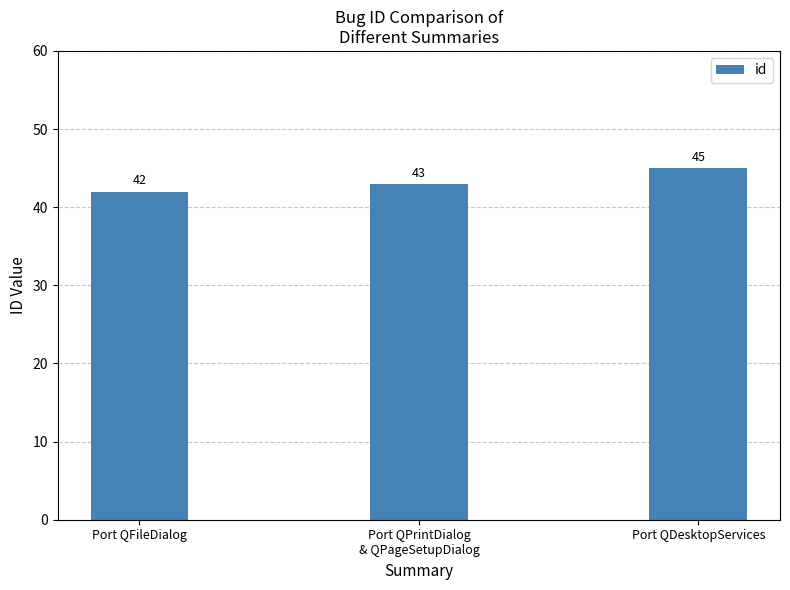

What is the difference between the maximum and minimum values?

3